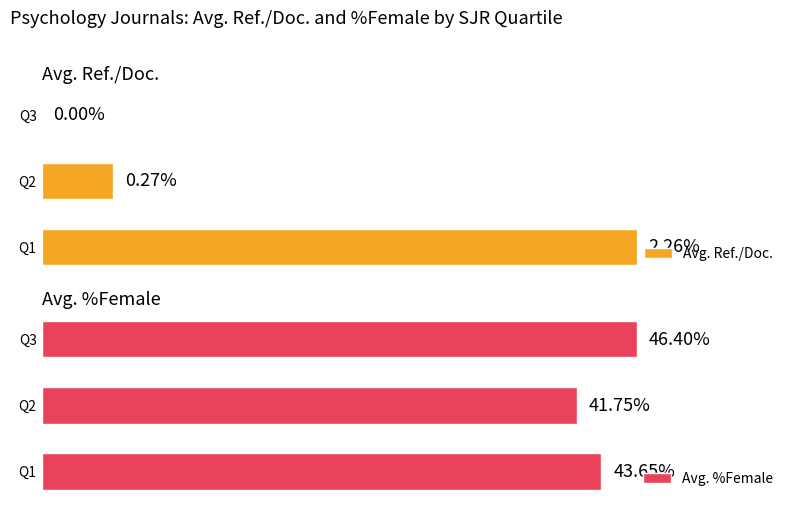

How many groups of bars are there?

3